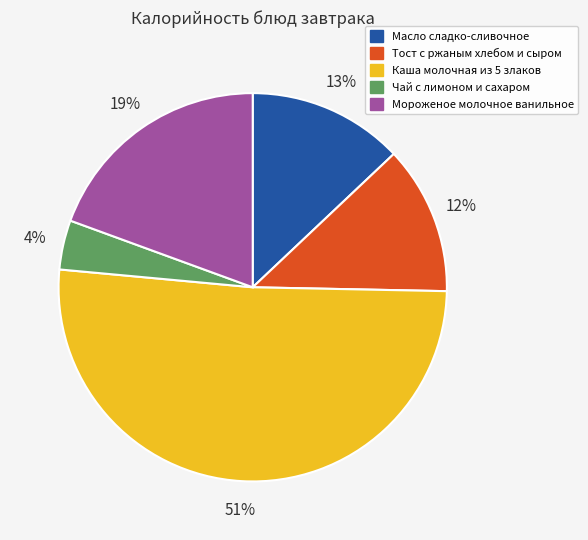

Is there any slice that represents more than half of the pie?

Yes